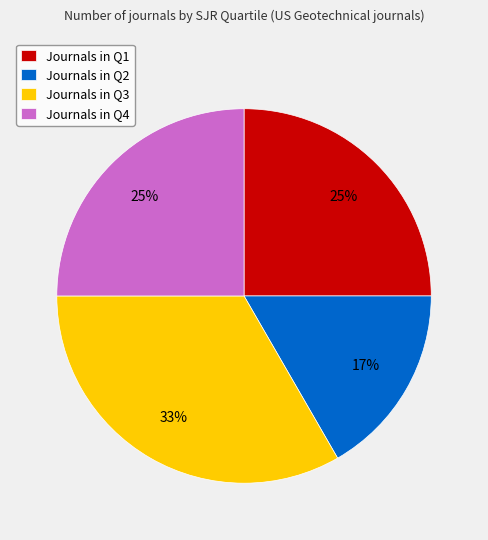

Which slice is the largest?

Journals in Q3